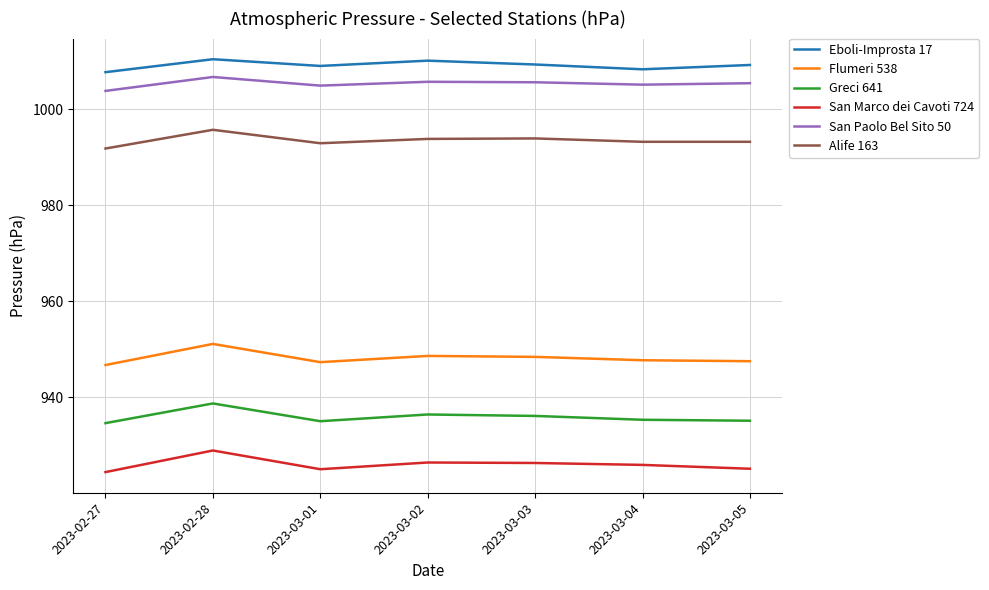

What is the total value across all series at 2023-03-04?

5815.5